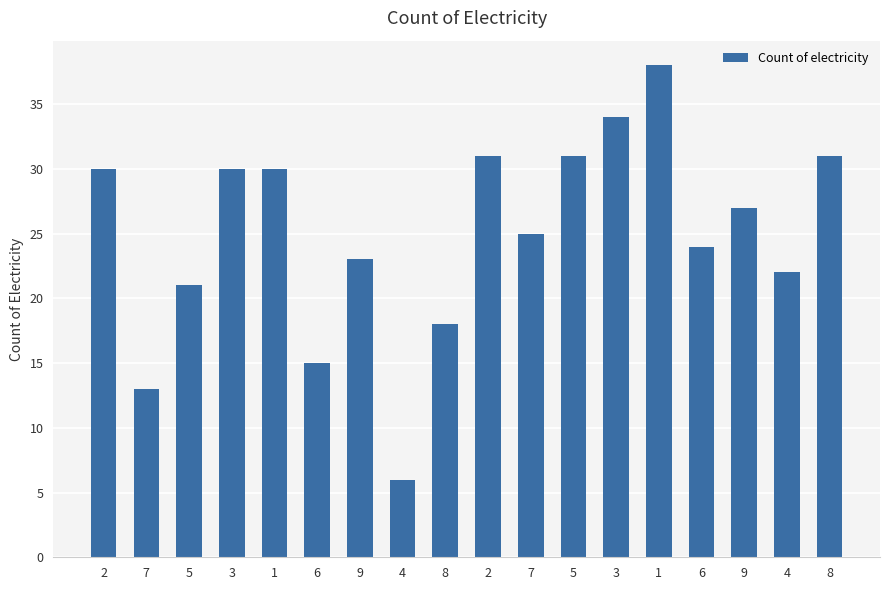

List the labels in order of value, smallest first.

4, 7, 6, 8, 5, 4, 9, 6, 7, 9, 2, 3, 1, 2, 5, 8, 3, 1